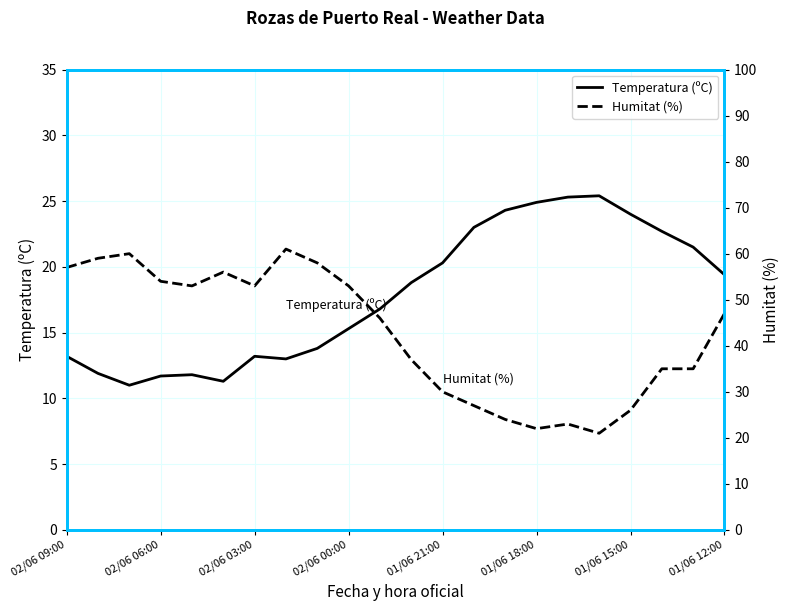

How many interior local valleys does the Humitat (%) series have?

4